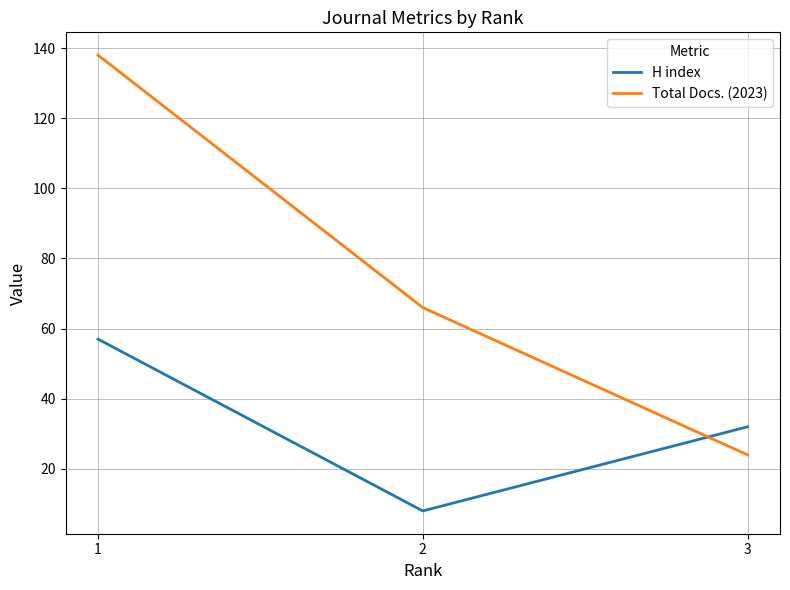

What value does the Total Docs. (2023) series have at 1?

138